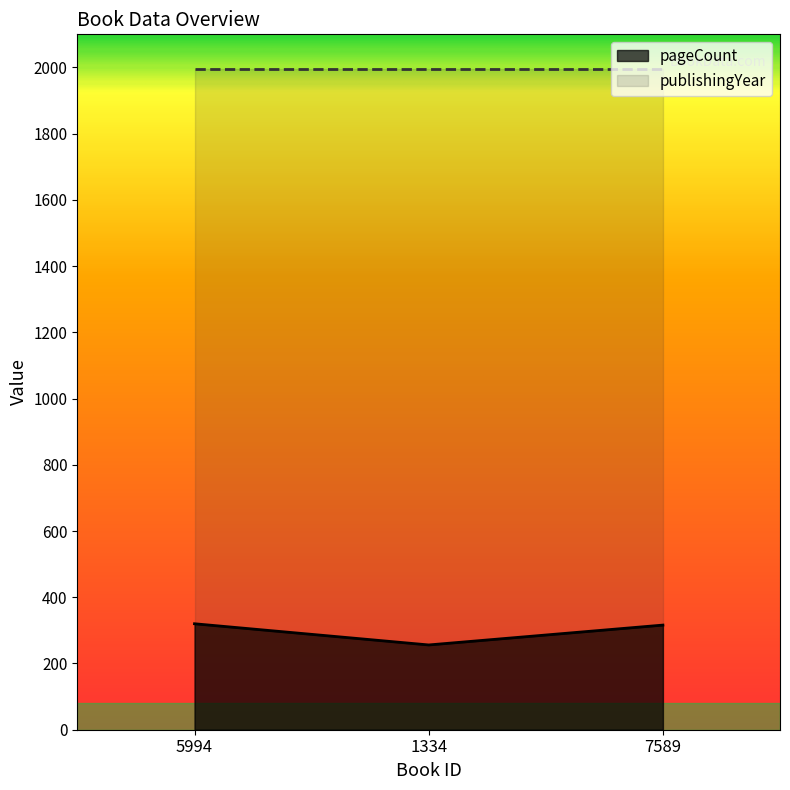

What is the value of the 3rd point from the left?

316